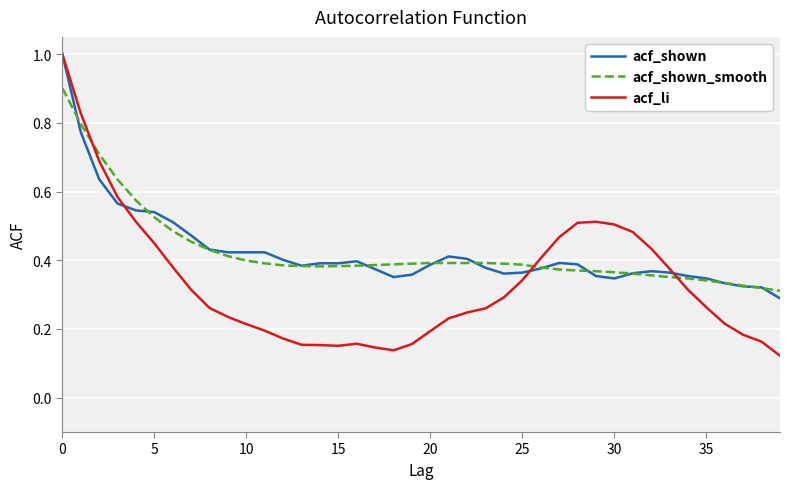

How many times do acf_li and acf_shown_smooth cross each other?

3